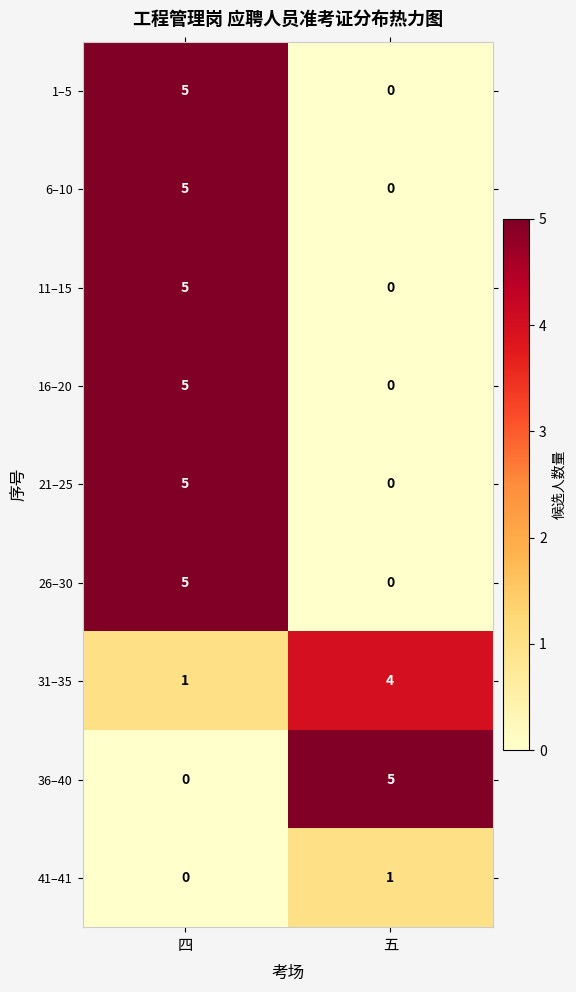

How many series are shown in this chart?

9